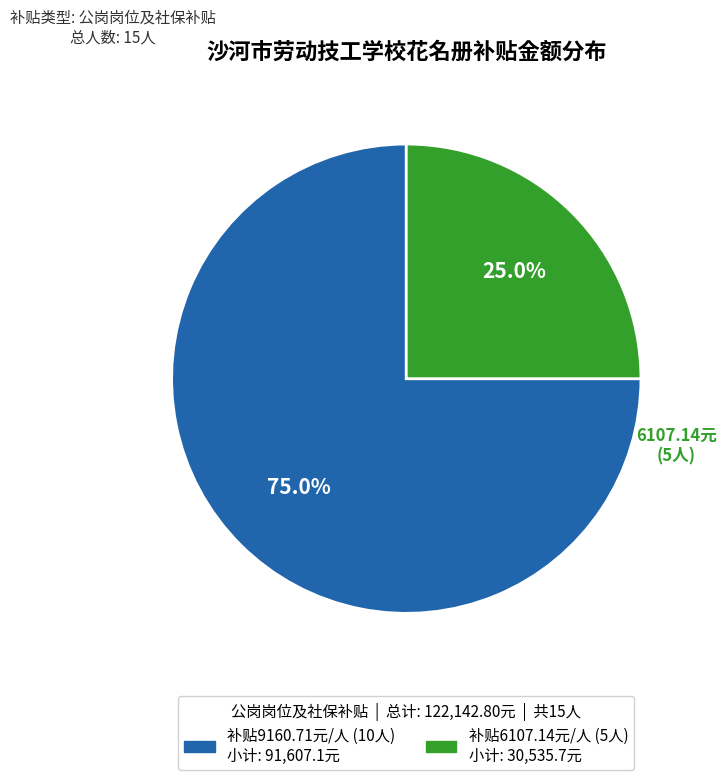

Does any single category account for the majority?

Yes